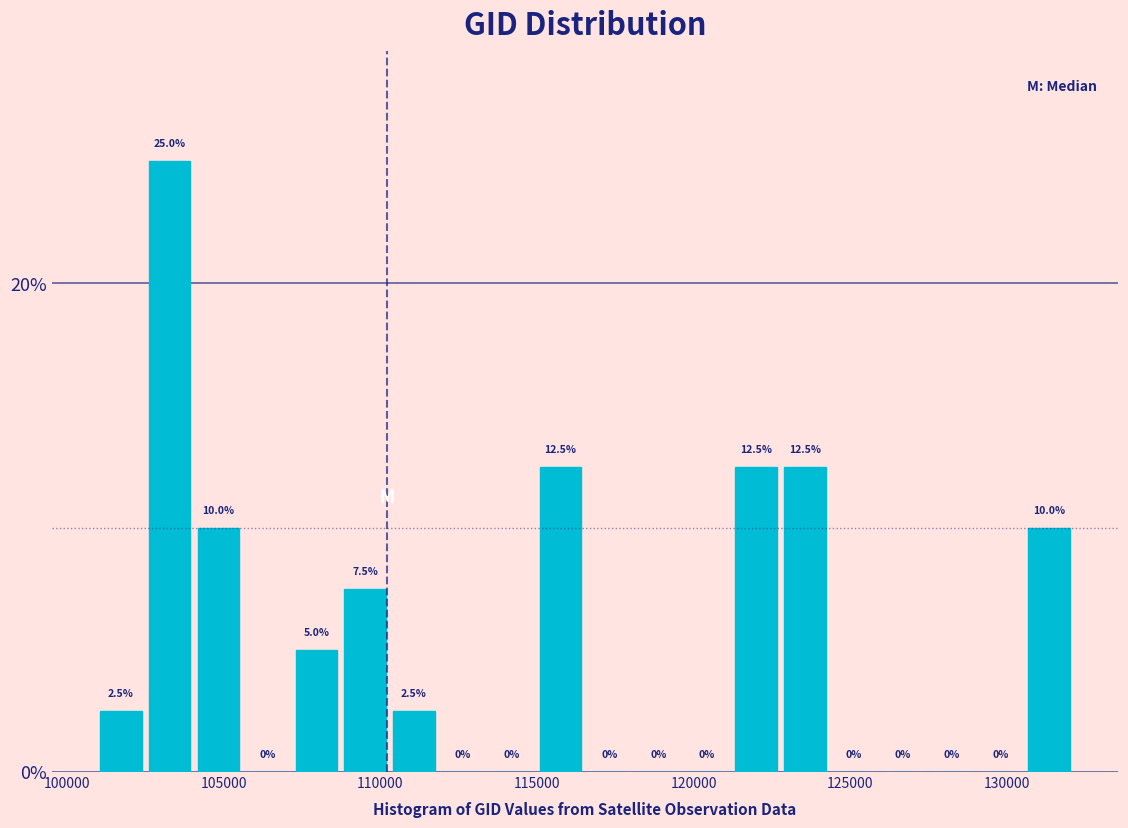

Around what value on the x-axis is the tallest bar? Give the approximate position of its centre, as read against the axis.

103500